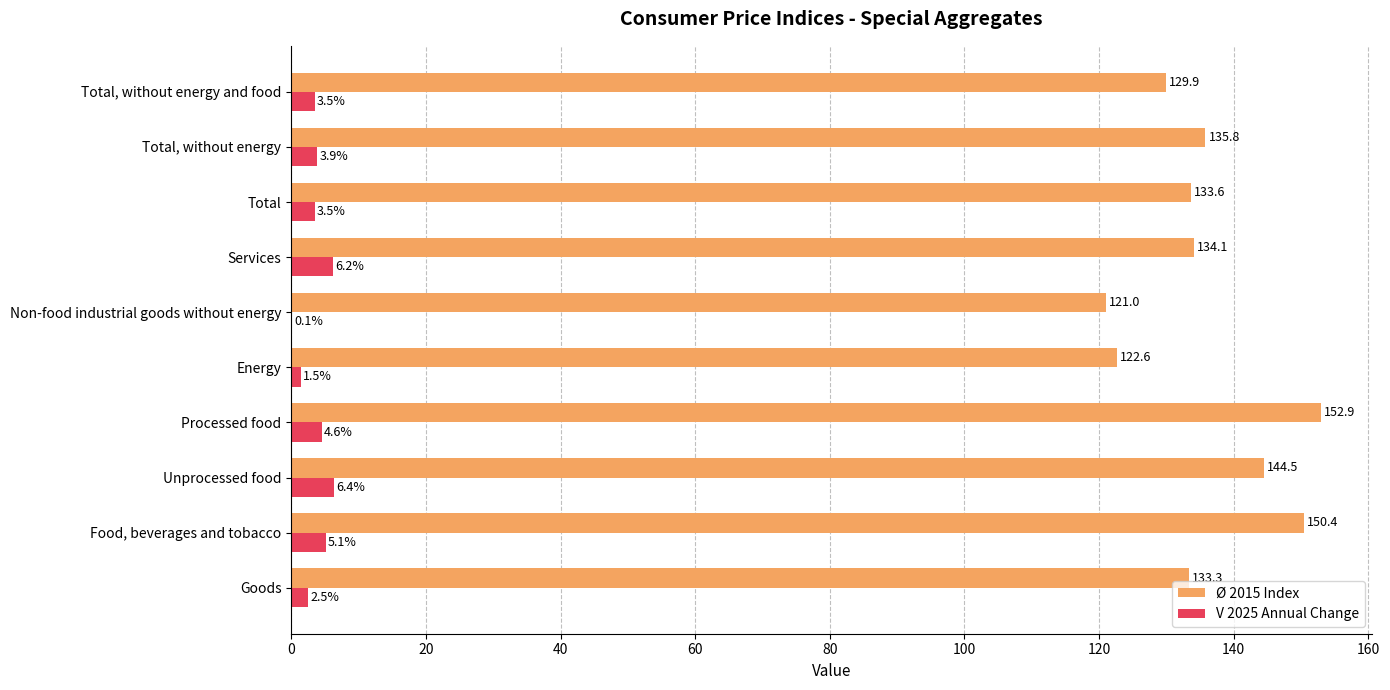

What is the highest value of the Ø 2015 Index series?

152.9